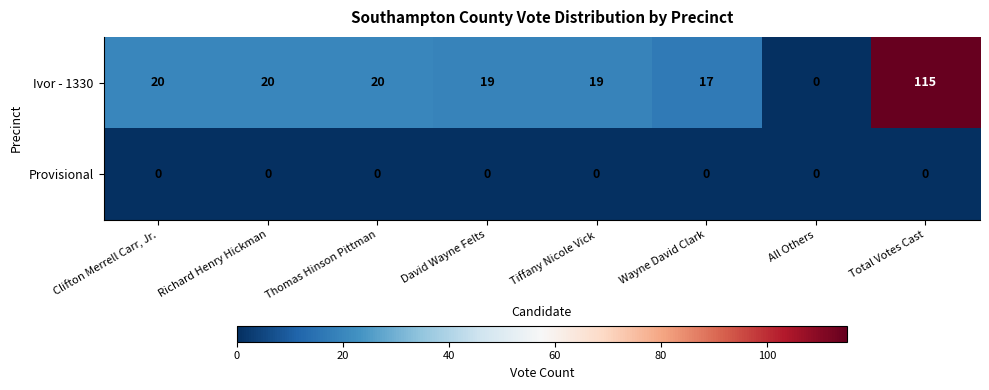

List the series in order of their overall mean, highest first.

Ivor - 1330, Provisional